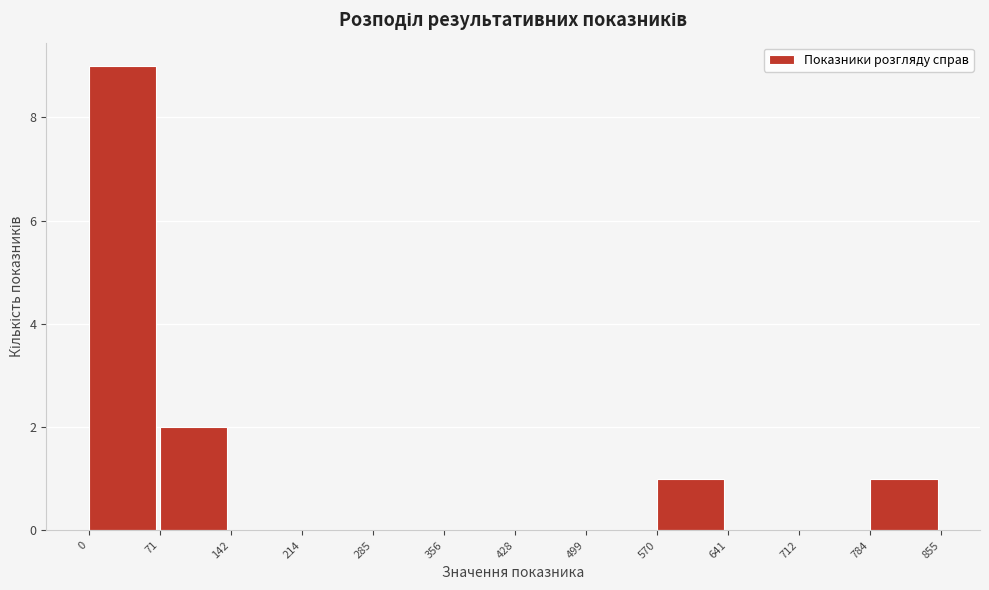

Reading left to right, transcribe this chart: for each bar, give the range it covers on the x-axis and its height. The values are not printed on the chart, so give them approximately, as read against the axis.

0 to 71: 9
71 to 142: 2
142 to 214: 0
214 to 285: 0
285 to 356: 0
356 to 428: 0
428 to 499: 0
499 to 570: 0
570 to 641: 1
641 to 712: 0
712 to 784: 0
784 to 855: 1